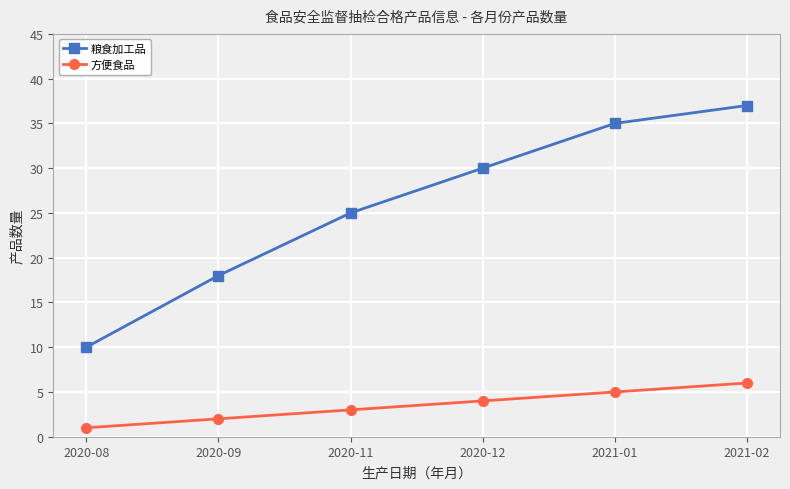

True or false: 方便食品 and 粮食加工品 cross at least once.

False